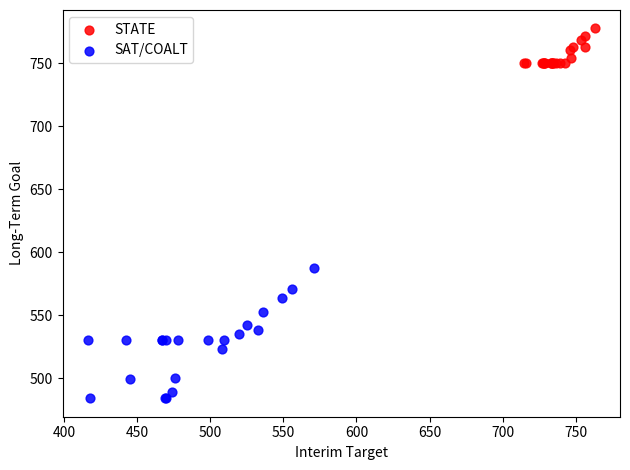

Which series has the widest spread of Y values?

SAT/COALT